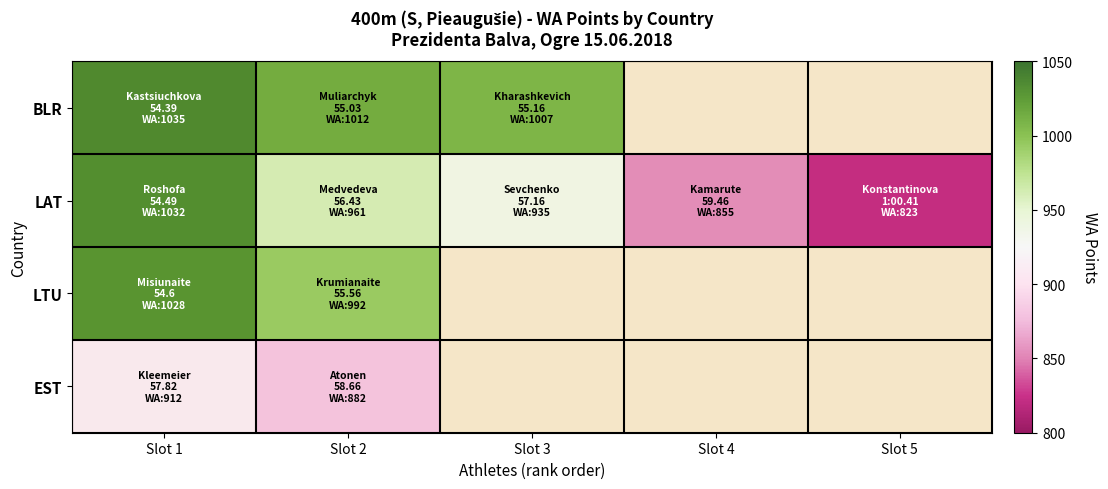

Which series has the largest total across all categories?

LAT